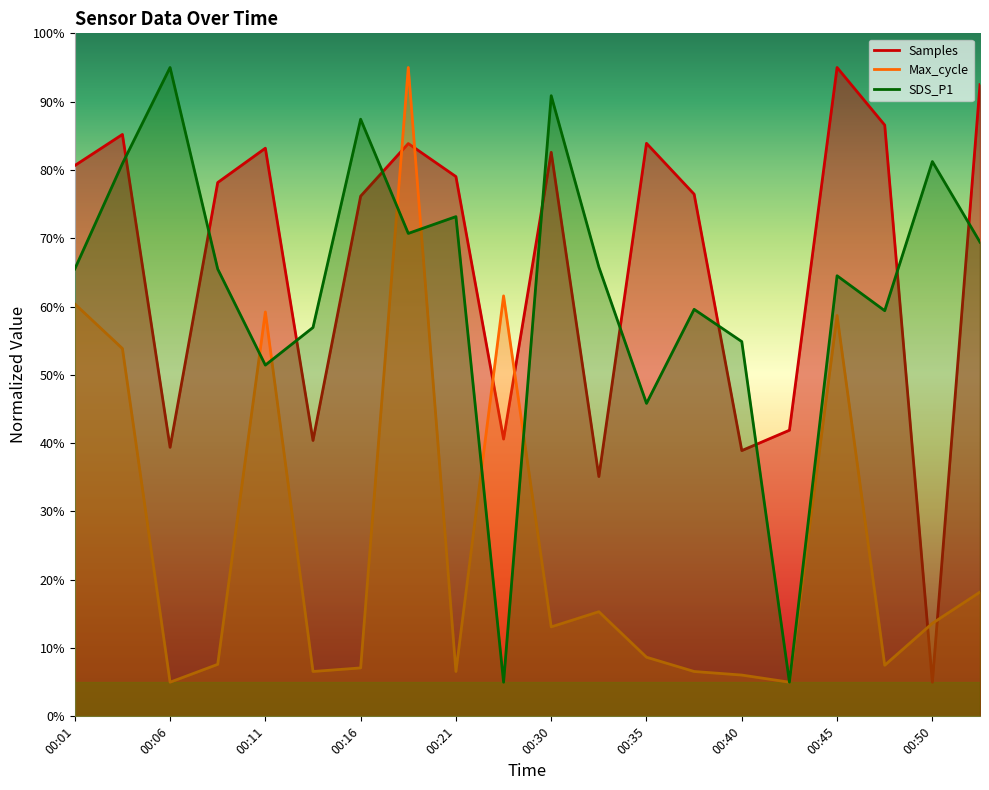

True or false: Samples has more than 0 interior local peaks.

True